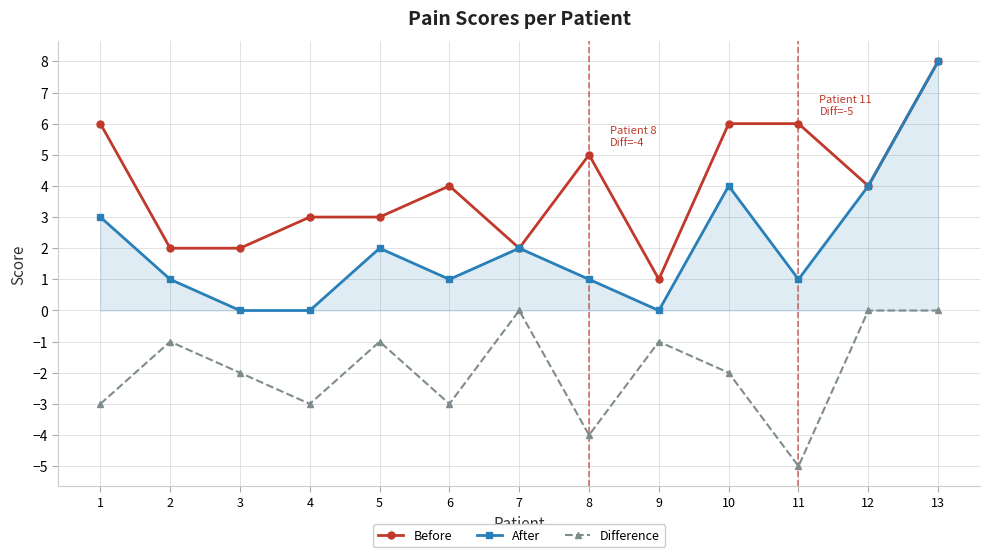

List the series in order of their overall mean, lowest first.

Difference, After, Before